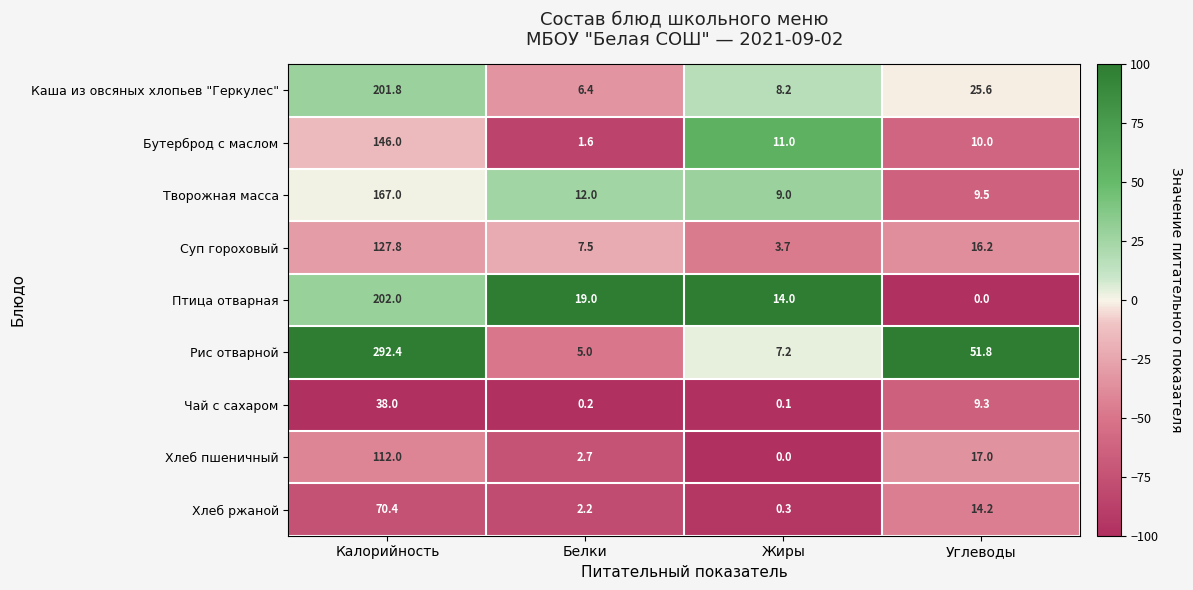

Which label corresponds to the largest value in the chart?

Калорийность